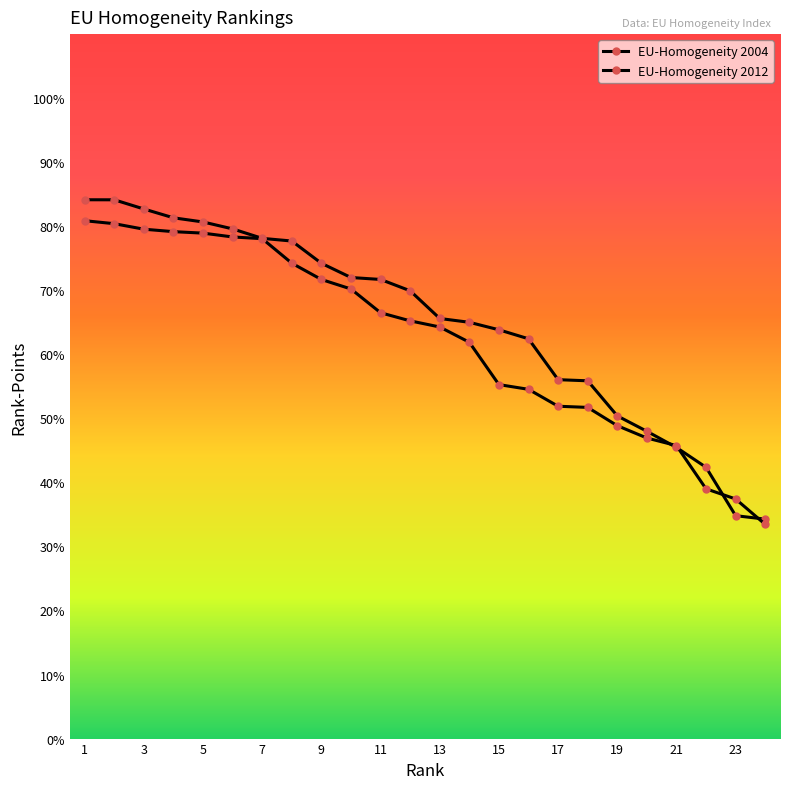

Which category has the lowest value in the EU-Homogeneity 2004 series?

24